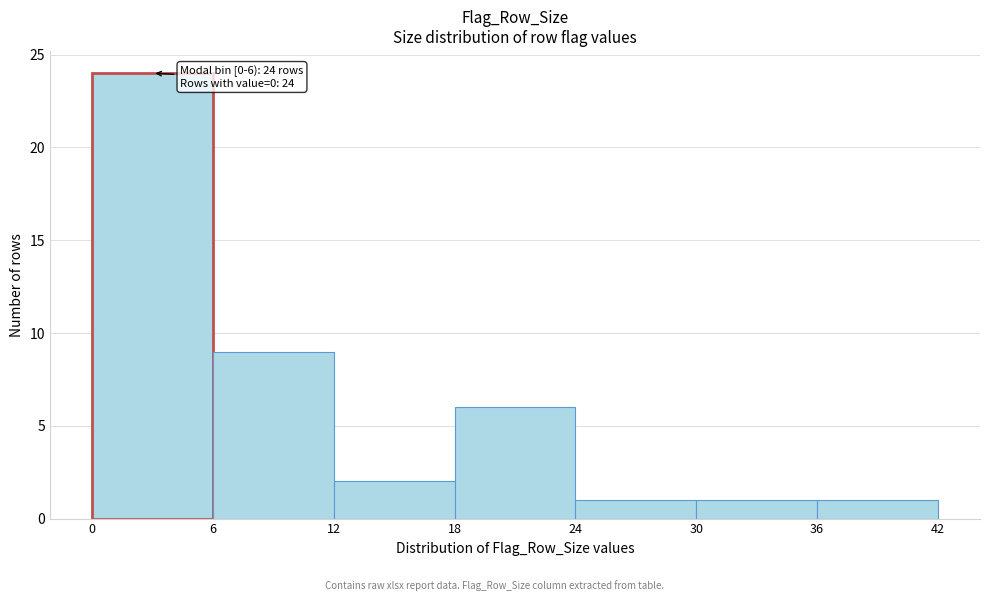

Over which range of the x-axis is the bar tallest?

0 to 6